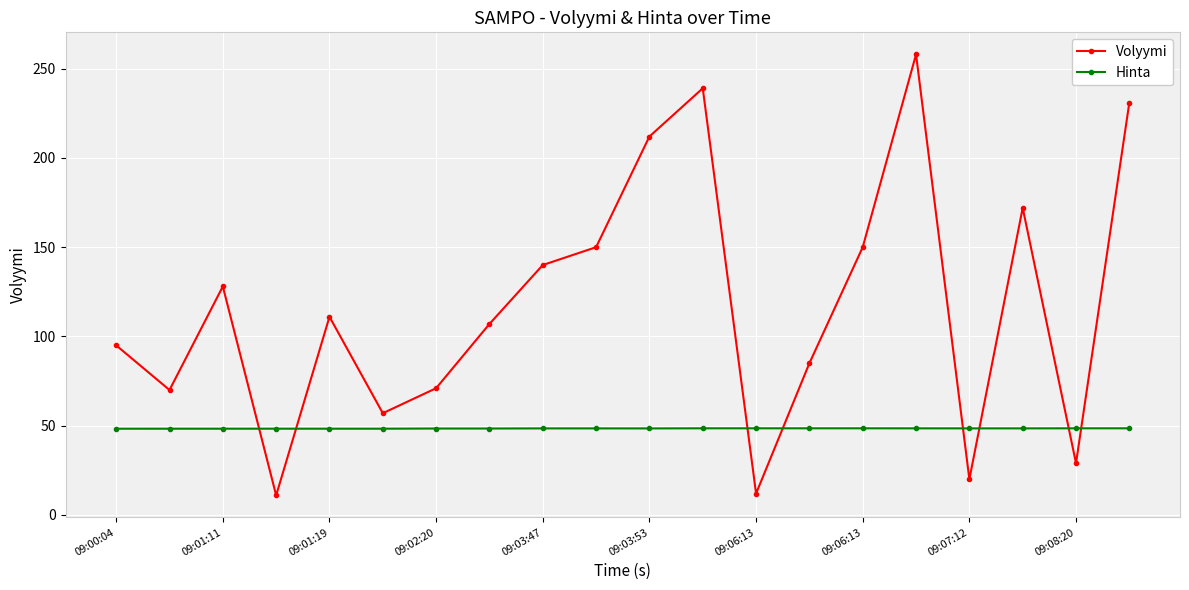

How many intersections are there between Hinta and Volyymi?

8